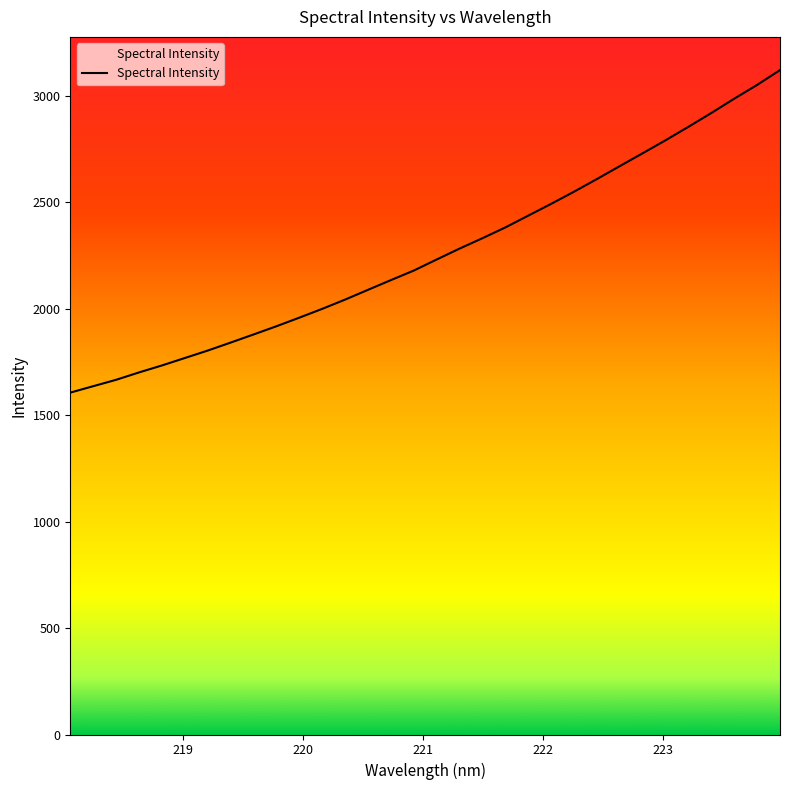

What is the smallest value displayed?

1605.6